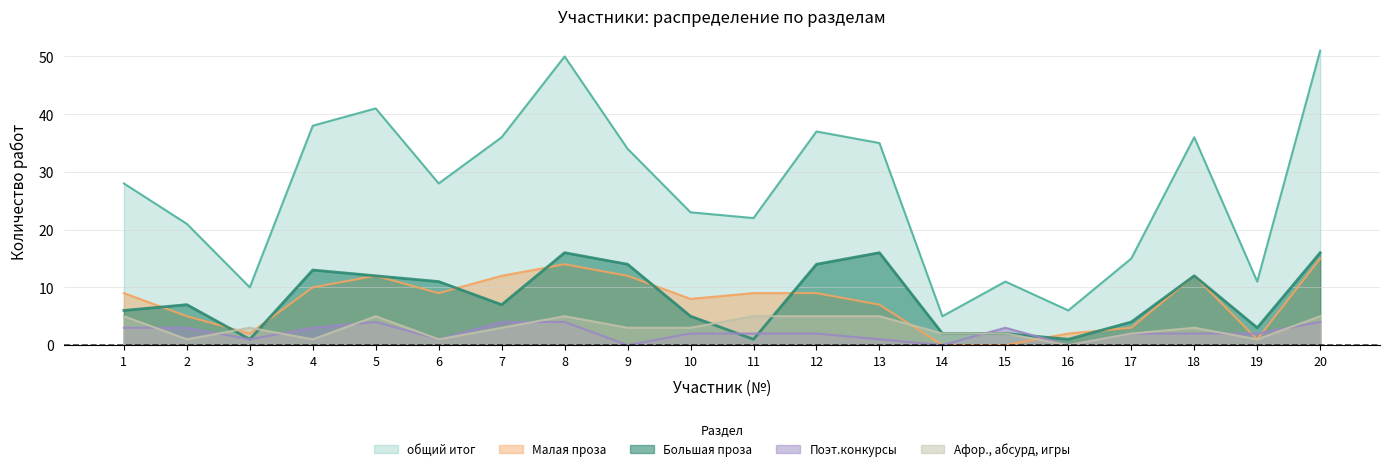

Which series changed the most between 7 and 14?

общий итог